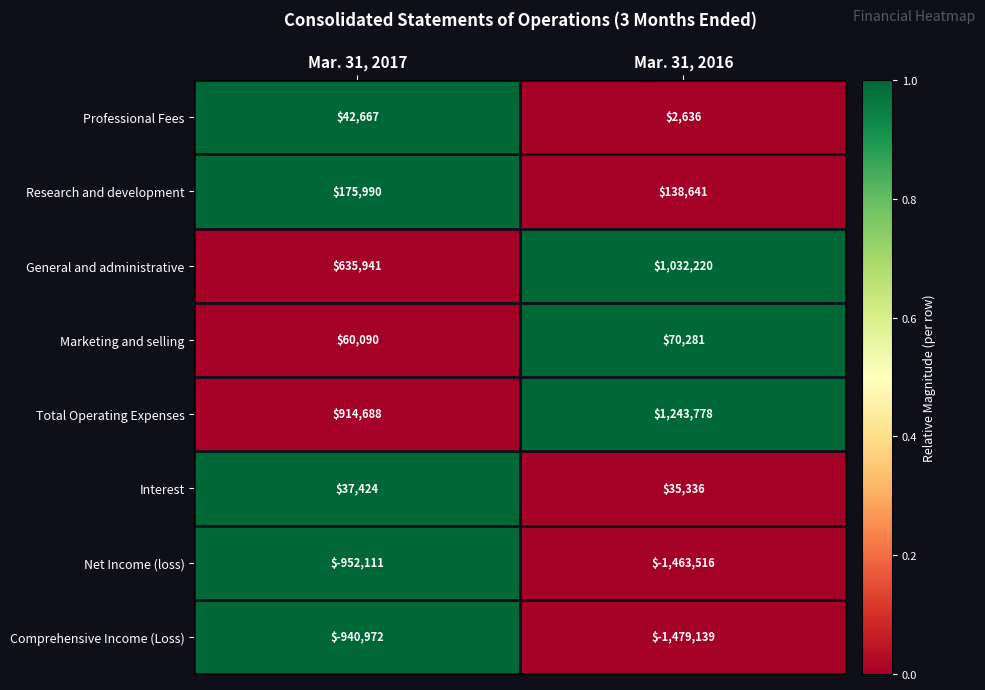

Is it true that Net Income (loss) equals -2360541 at Mar. 31, 2016?

False